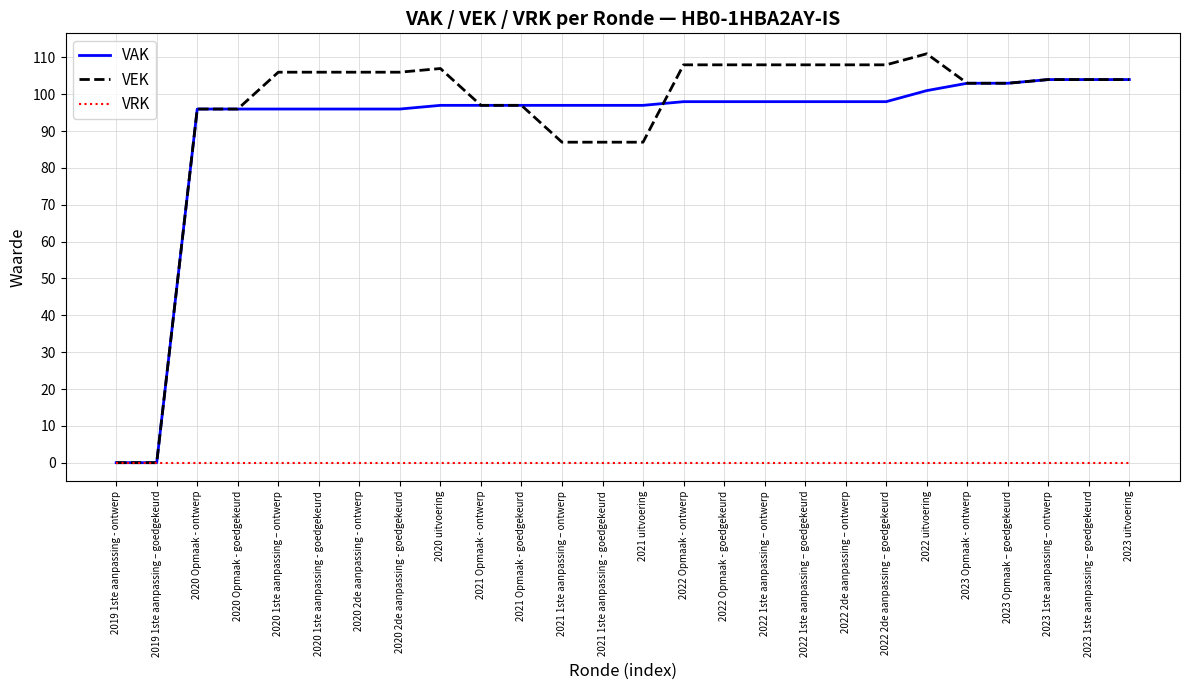

What are all the series names shown in the legend?

VAK, VEK, VRK